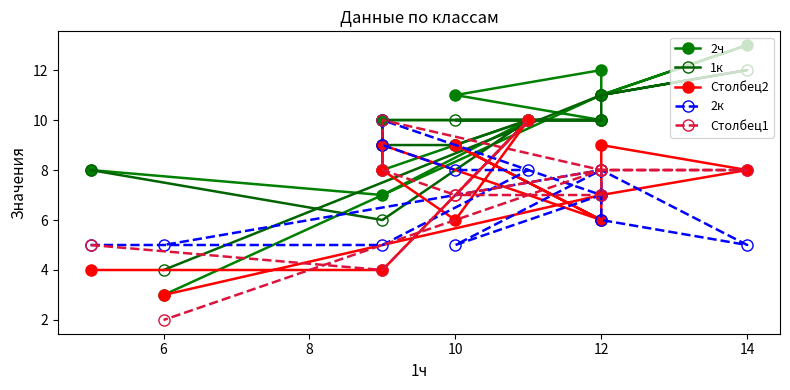

True or false: Столбец2 and Столбец1 intersect in this chart.

True